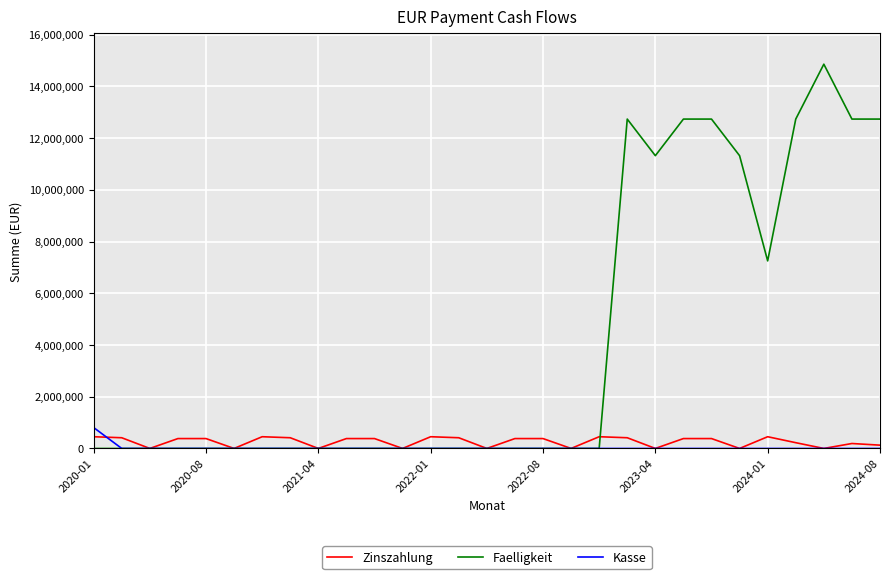

What are all the series names shown in the legend?

Zinszahlung, Faelligkeit, Kasse